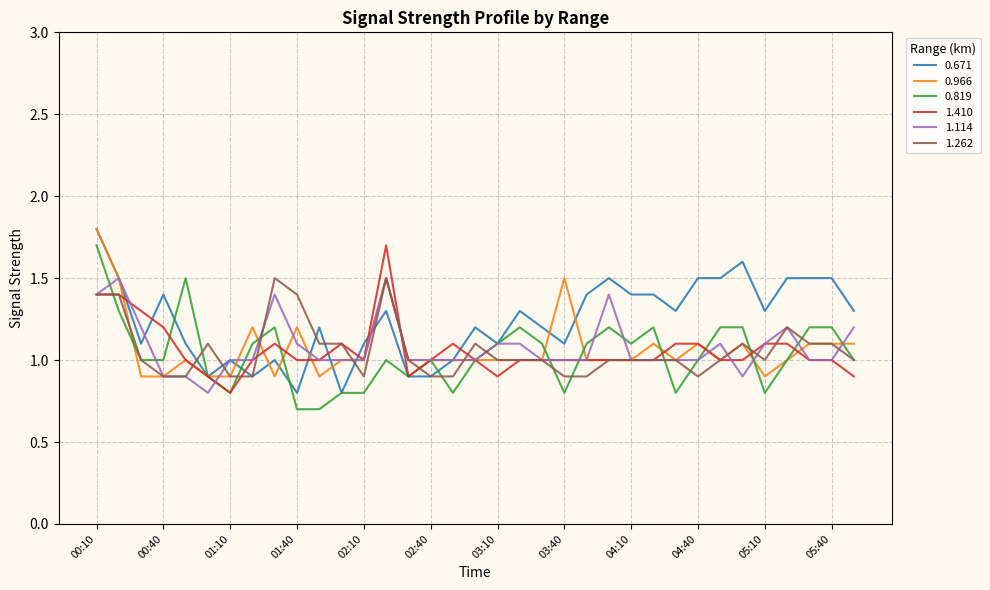

What is the greatest value displayed?

1.8